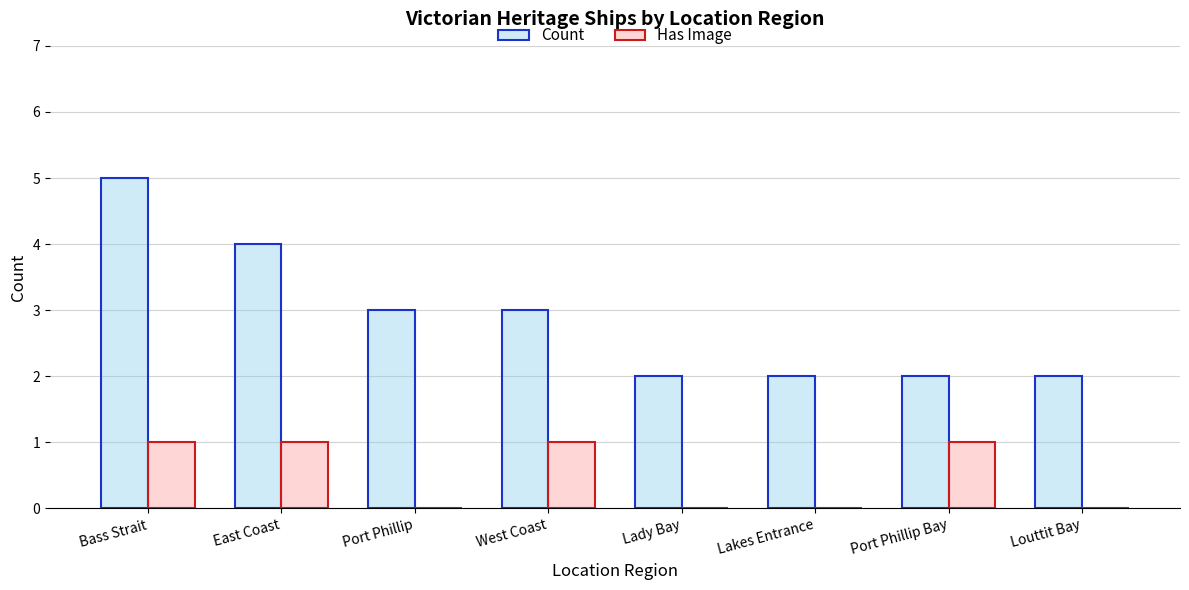

What is the total value across all series at Port Phillip?

3